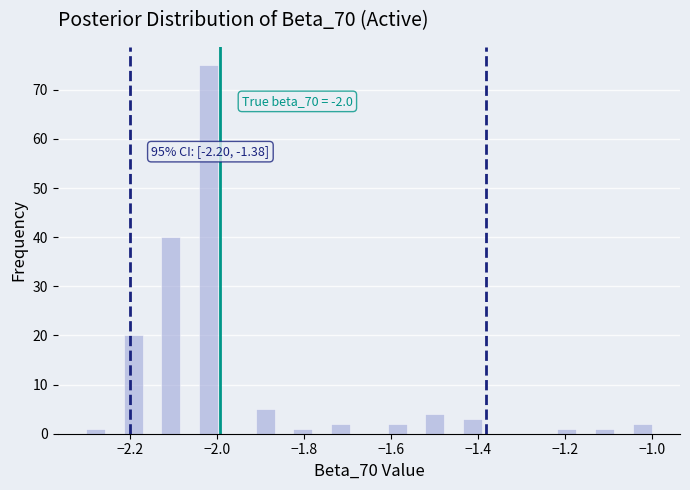

Read against the x-axis, roughly where is the centre of the tallest bar?

-2.02